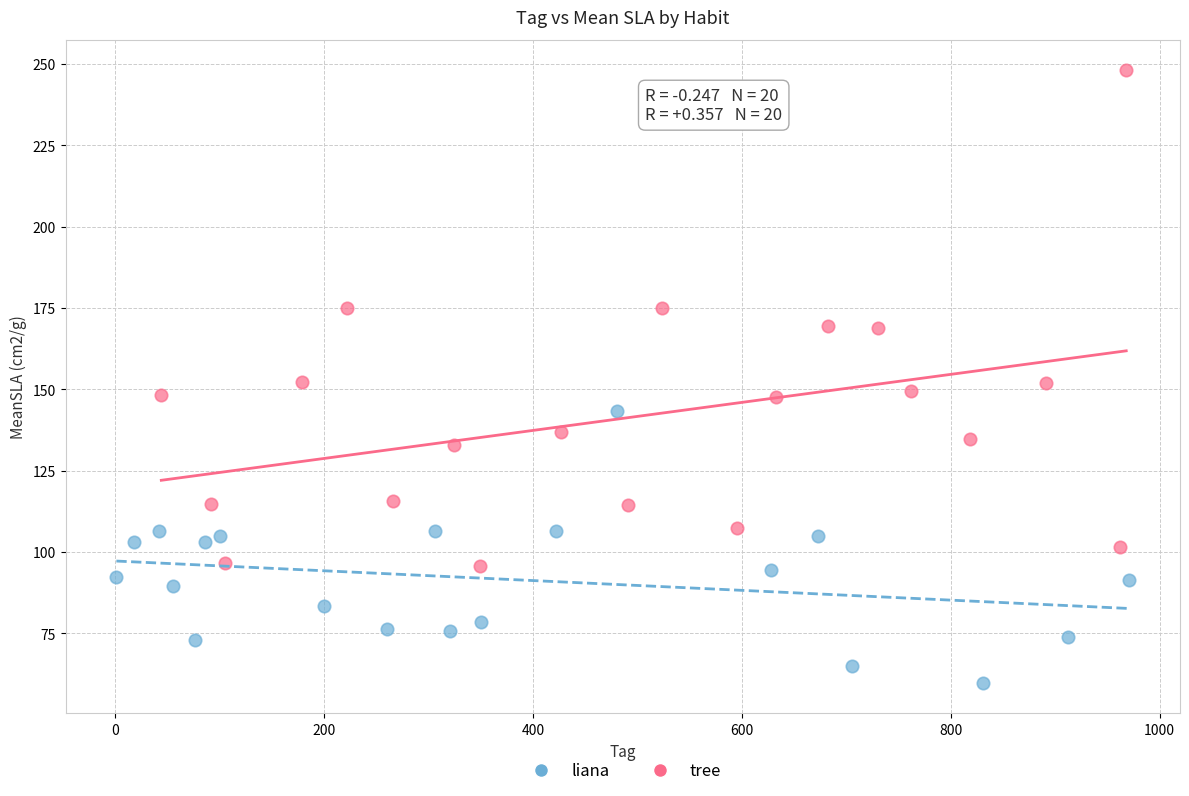

Which series reaches the minimum Y coordinate?

liana